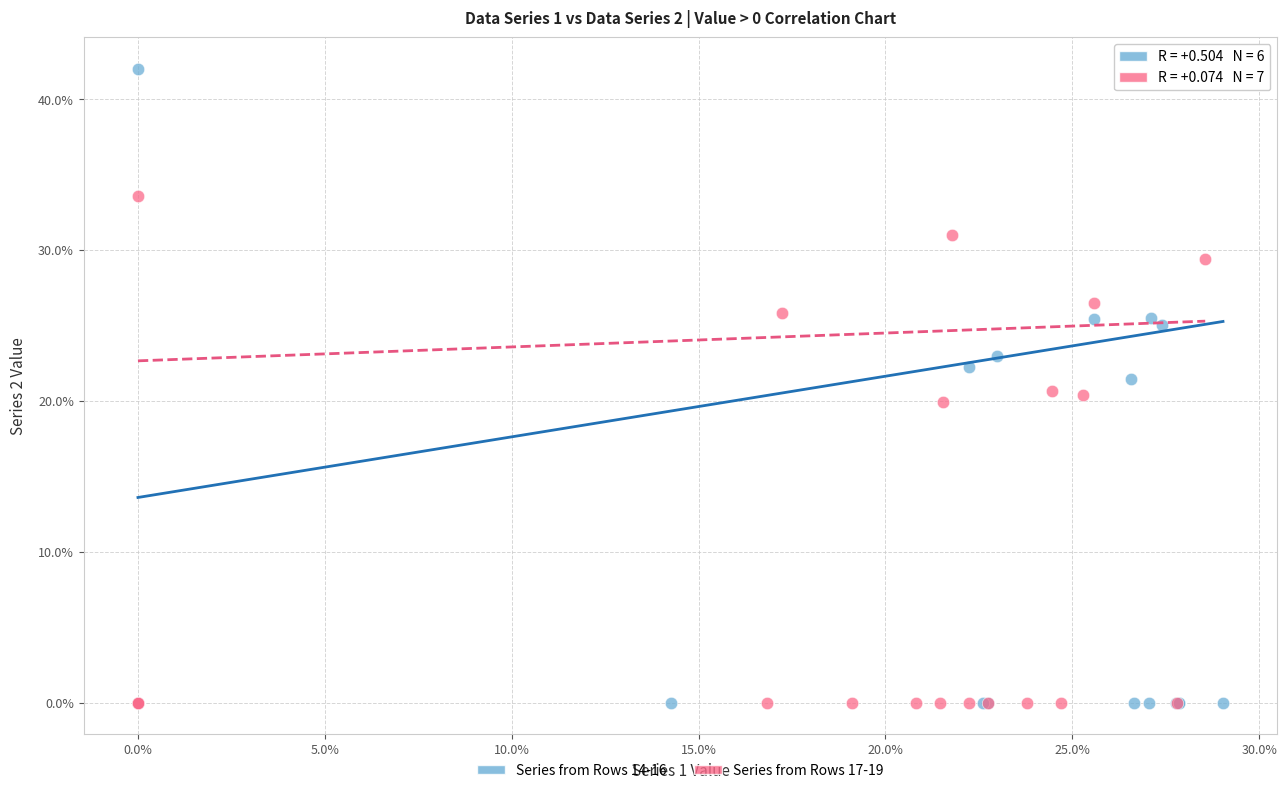

Which series reaches the maximum Y coordinate?

Series from Rows 14-16